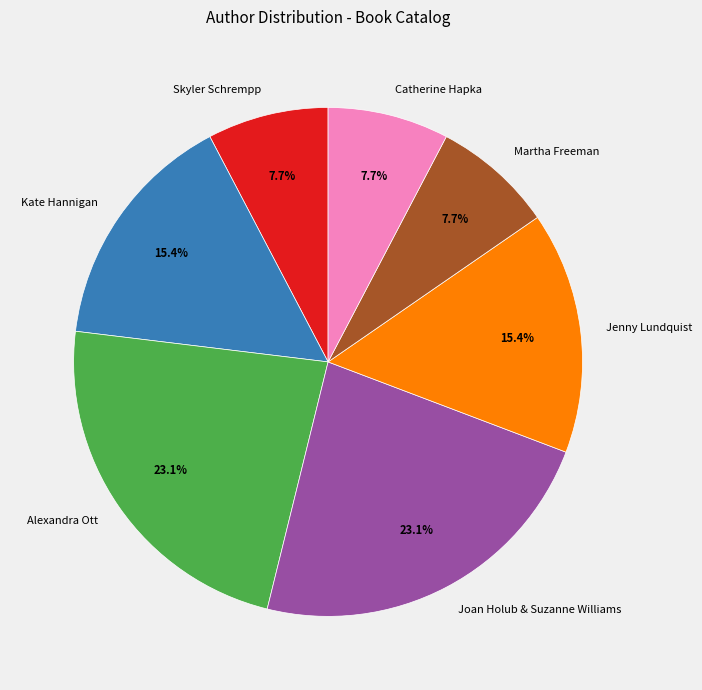

Is Skyler Schrempp the majority of the pie?

No